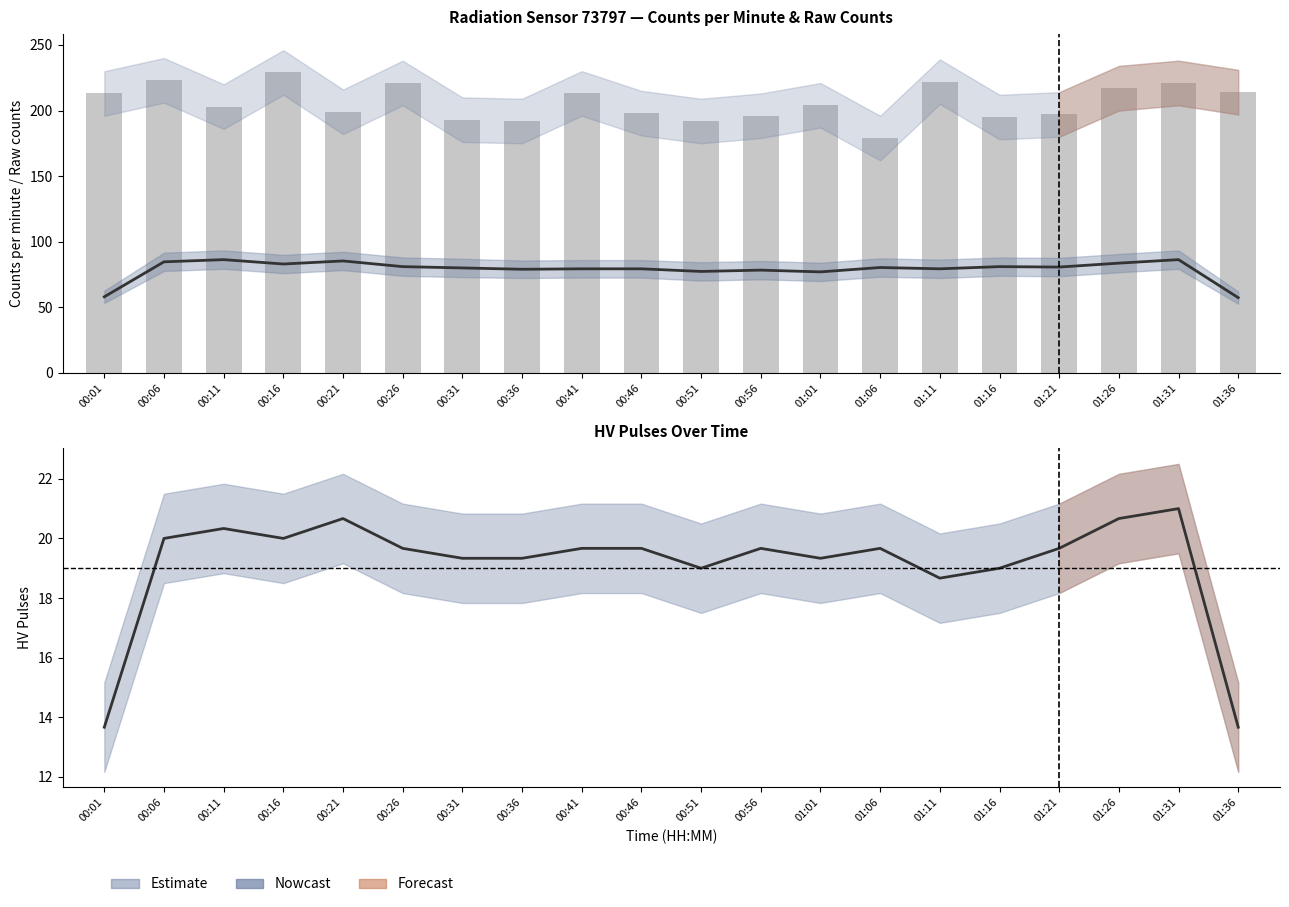

What is the label of the 18th bar from the right?

00:11